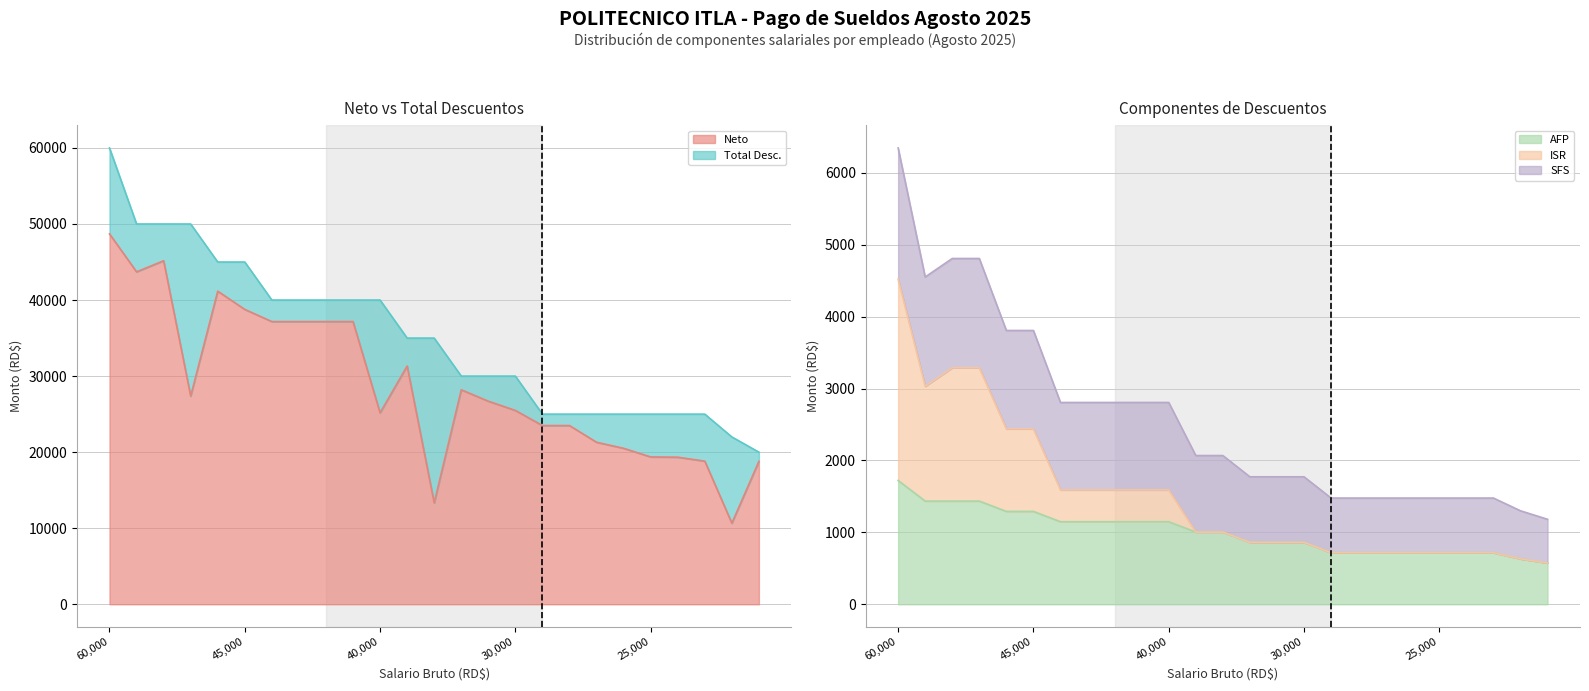

How many values in the AFP series are below 35000?

12